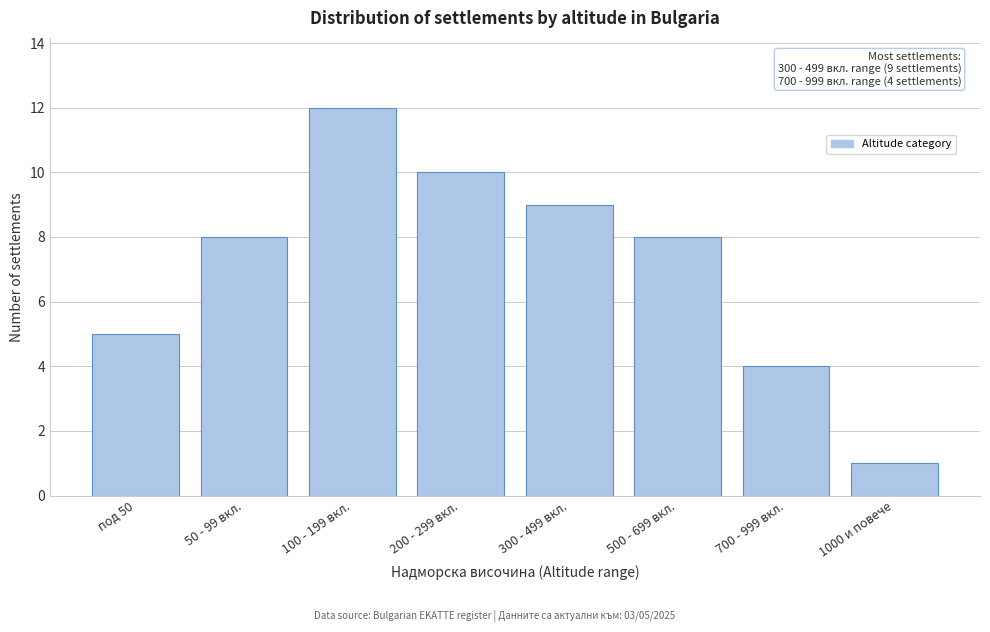

Reading left to right, list all the values displayed in this chart.

5	8	12	10	9	8	4	1